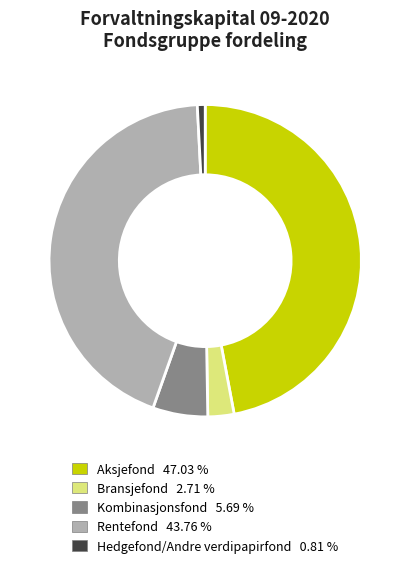

What is the smallest slice in the pie chart?

Hedgefond/Andre verdipapirfond